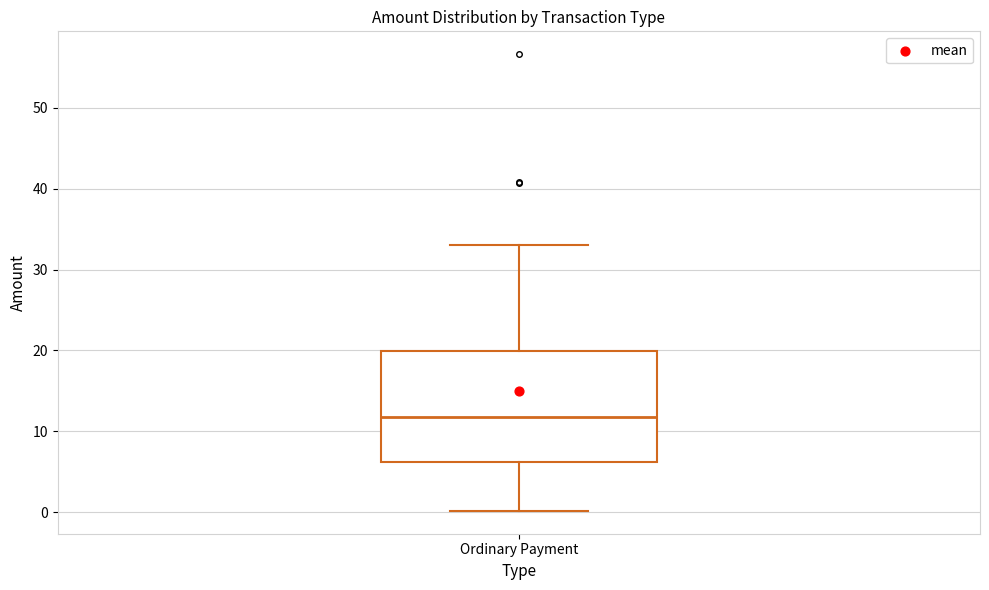

Read this box plot against the y-axis: the position of the median line, the range covered by the box, and the ends of both whiskers. The values are not printed on the chart, so give them approximately, as read against the axis.

median 12, box 6 to 20, whiskers 0 to 33